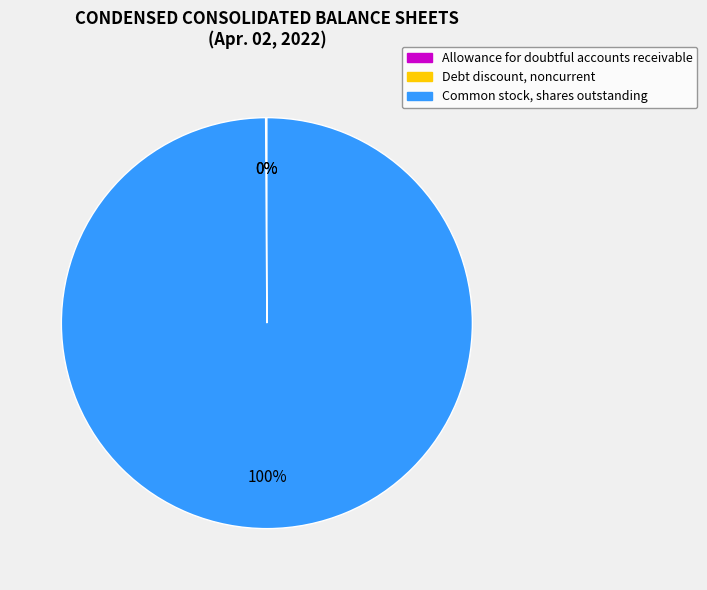

To the nearest percent, what is the difference between the largest and smallest slice percentages?

100%